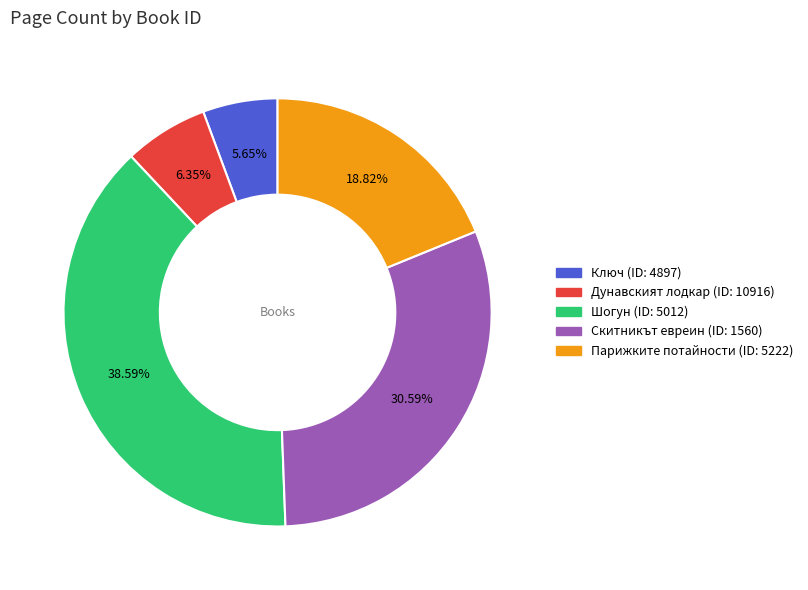

Does any single category account for the majority?

No